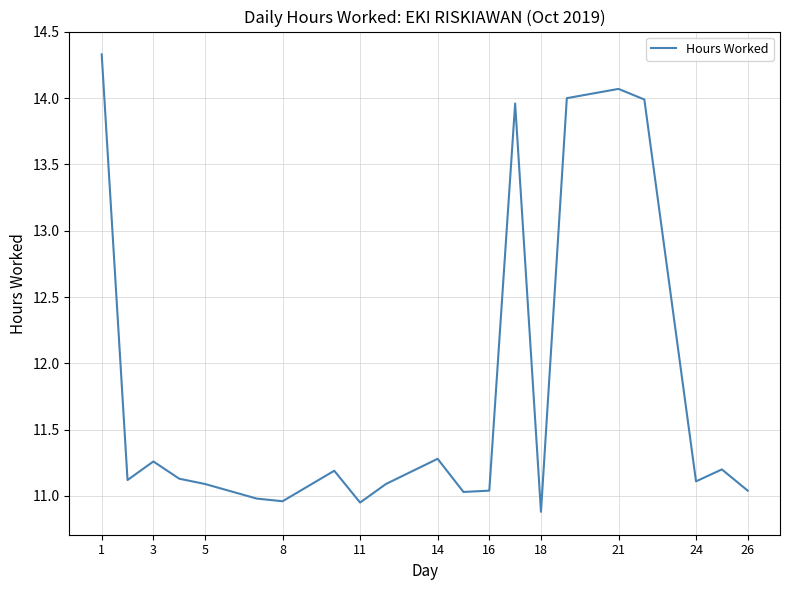

What is the change in value from 18 to 24?

+0.2